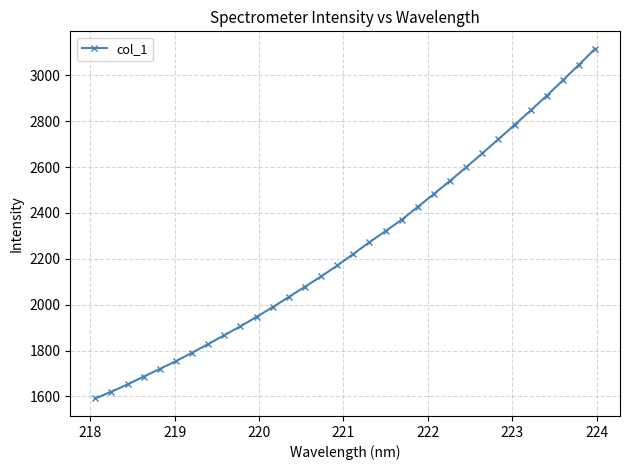

What is the value of the 12th point from the left?

1989.3